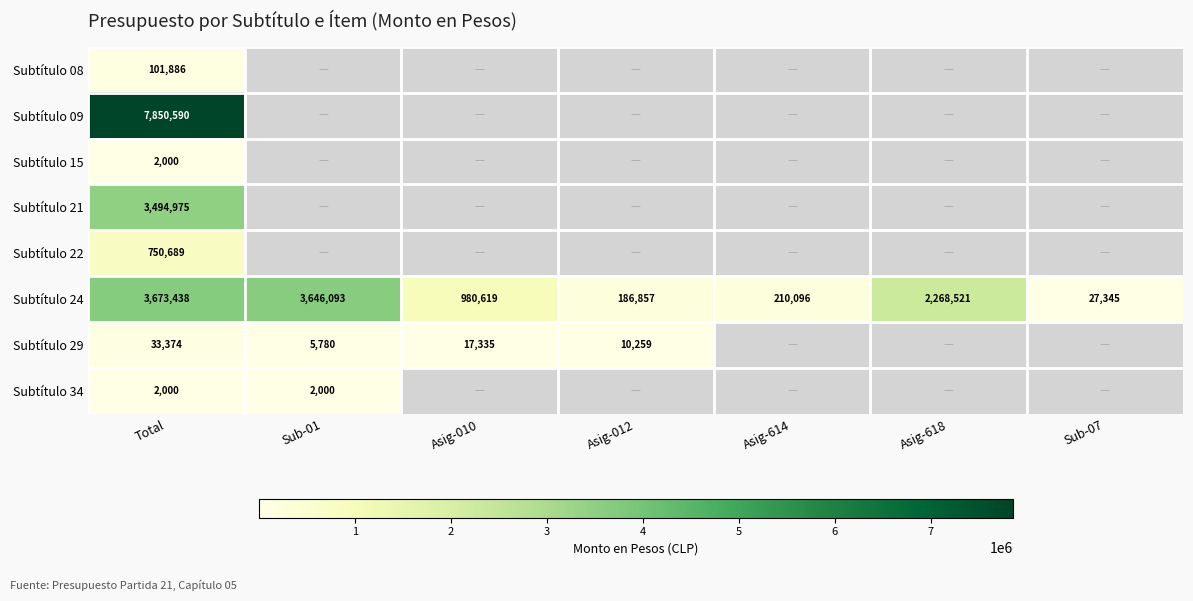

What is the minimum value shown in the chart?

2000.0